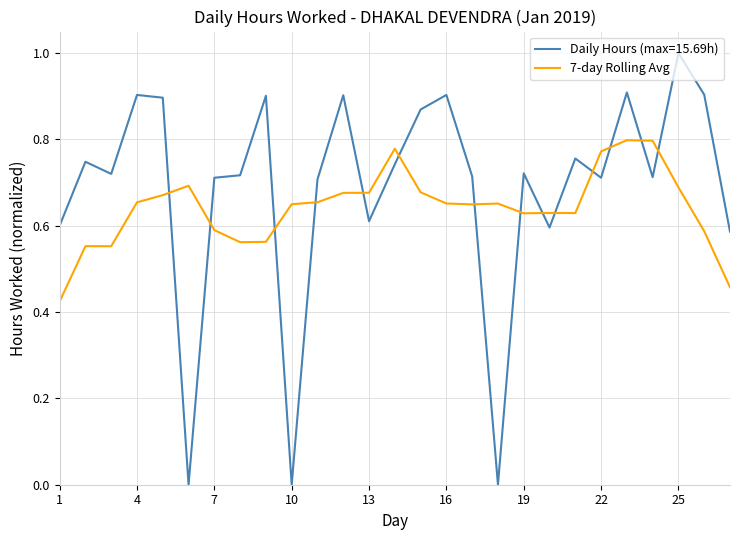

List the series in order of their peak value, lowest first.

7-day Rolling Avg, Daily Hours (max=15.69h)